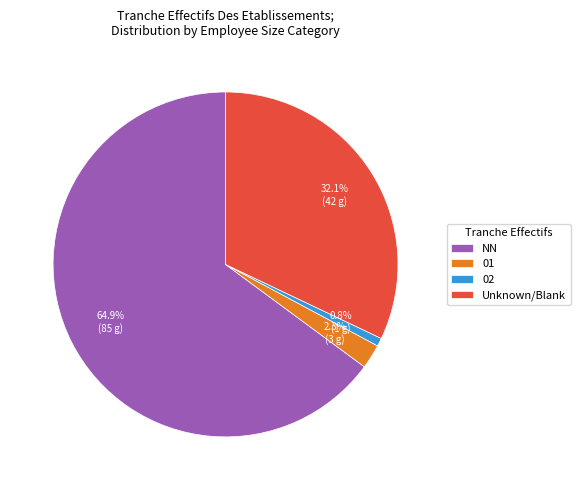

Rank the categories by value from highest to lowest.

NN, Unknown/Blank, 01, 02